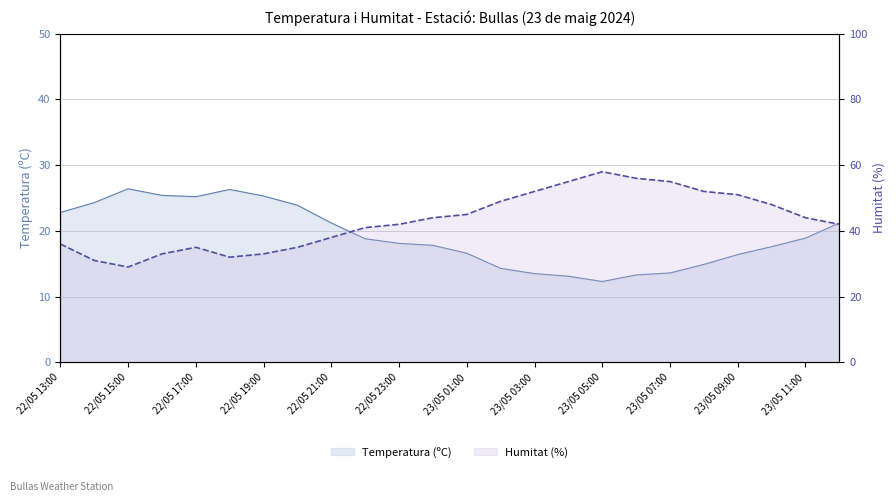

Reading right to left, list all the values displayed in this chart.

Temperatura (ºC): 21.2	18.9	17.6	16.4	14.9	13.6	13.3	12.3	13.1	13.5	14.3	16.6	17.8	18.1	18.8	21.2	23.9	25.3	26.3	25.2	25.4	26.4	24.3	22.8
Humitat (%): 42.0	44.0	48.0	51.0	52.0	55.0	56.0	58.0	55.0	52.0	49.0	45.0	44.0	42.0	41.0	38.0	35.0	33.0	32.0	35.0	33.0	29.0	31.0	36.0